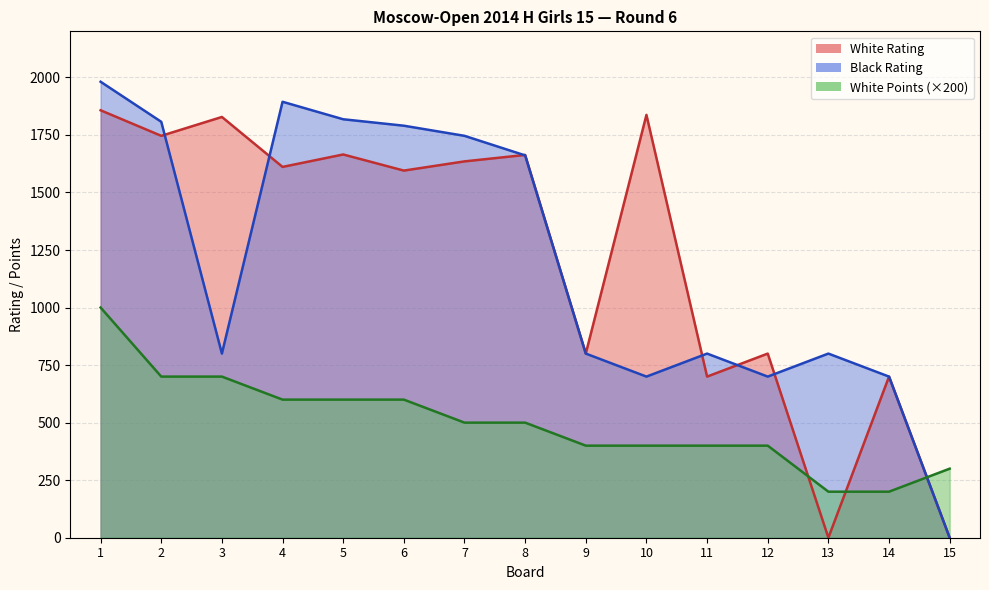

What is the maximum value shown in the chart?

1981